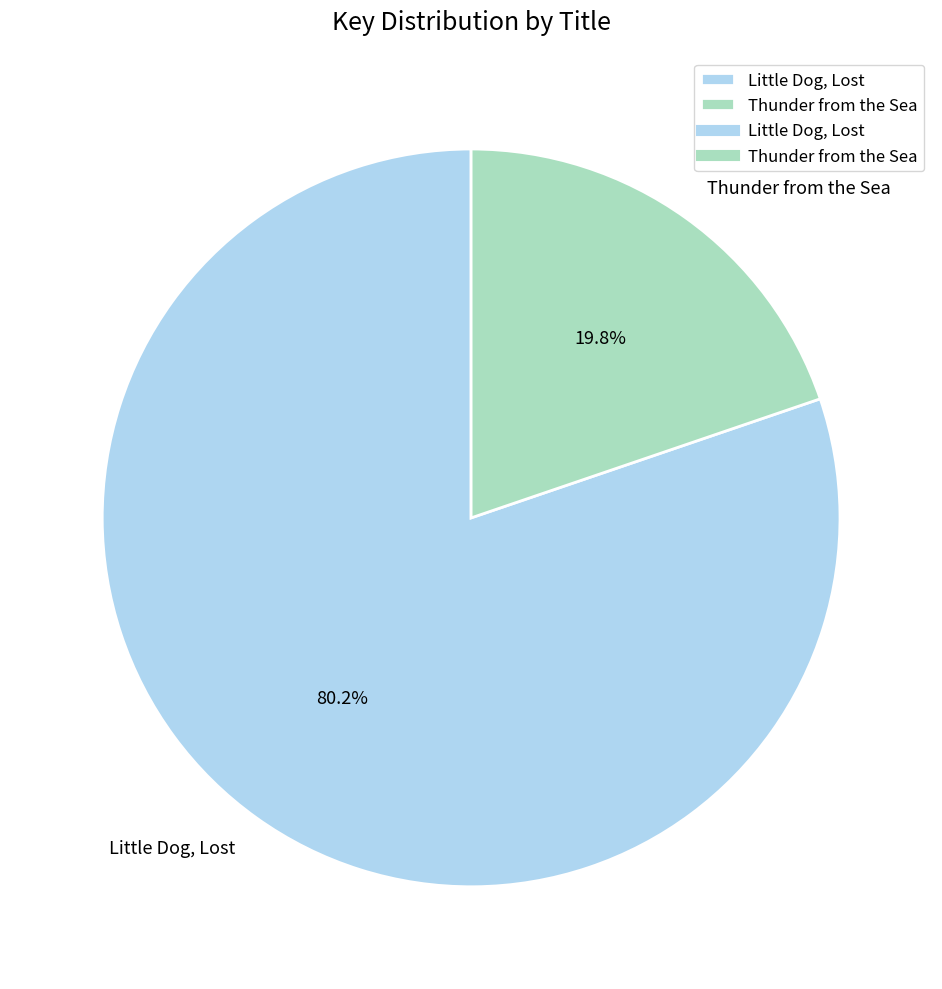

Which has a higher value, Little Dog, Lost or Thunder from the Sea?

Little Dog, Lost